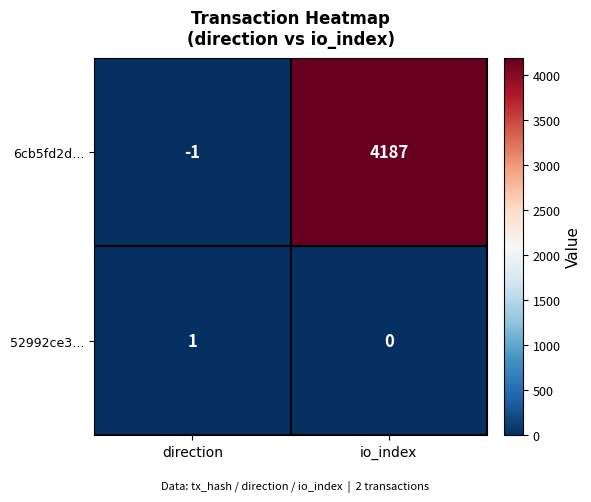

At which category is the sum across all series the highest?

io_index